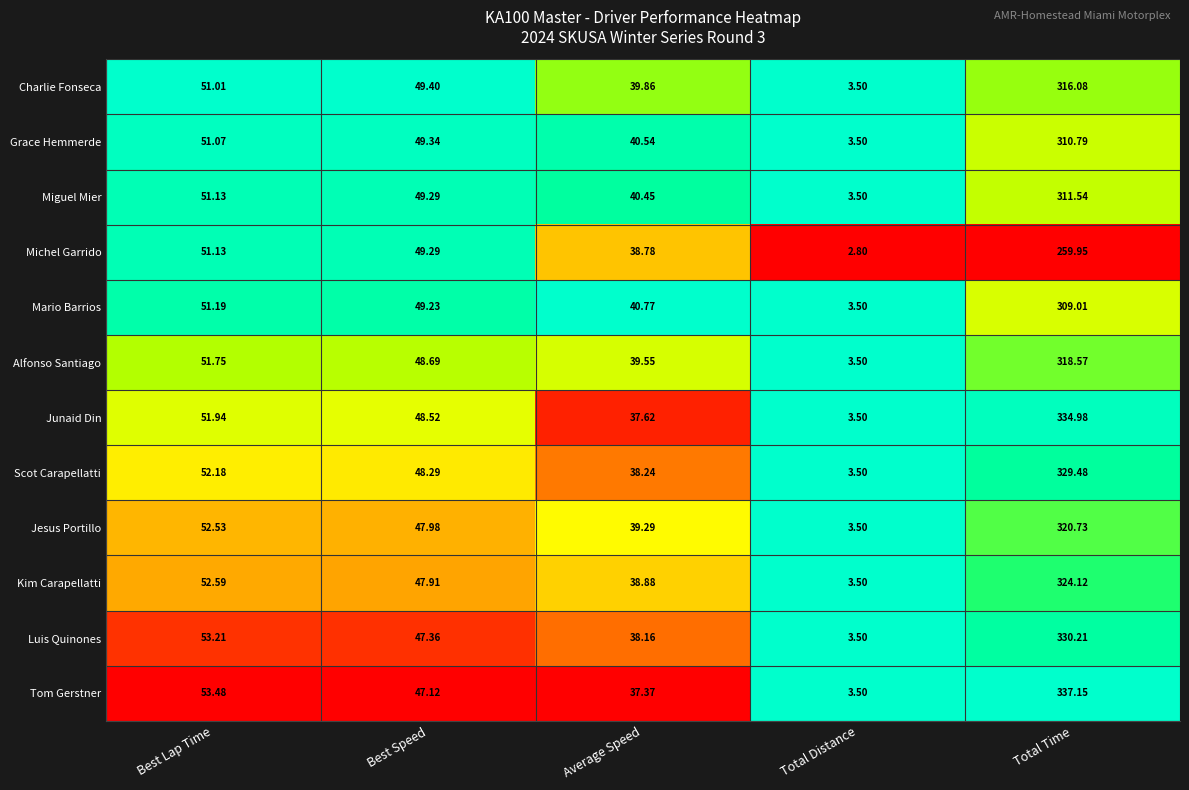

Count the number of categories in the chart.

5